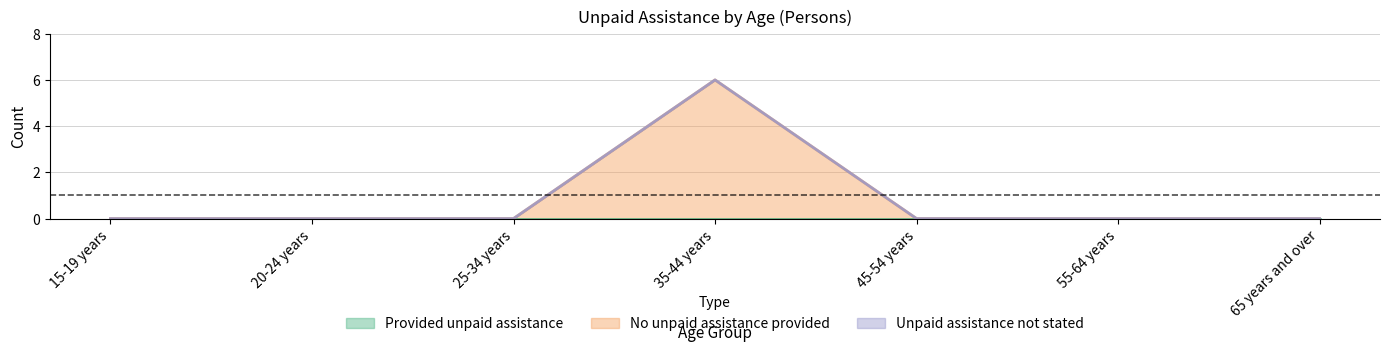

Which series has the largest range (max minus min)?

No unpaid assistance provided